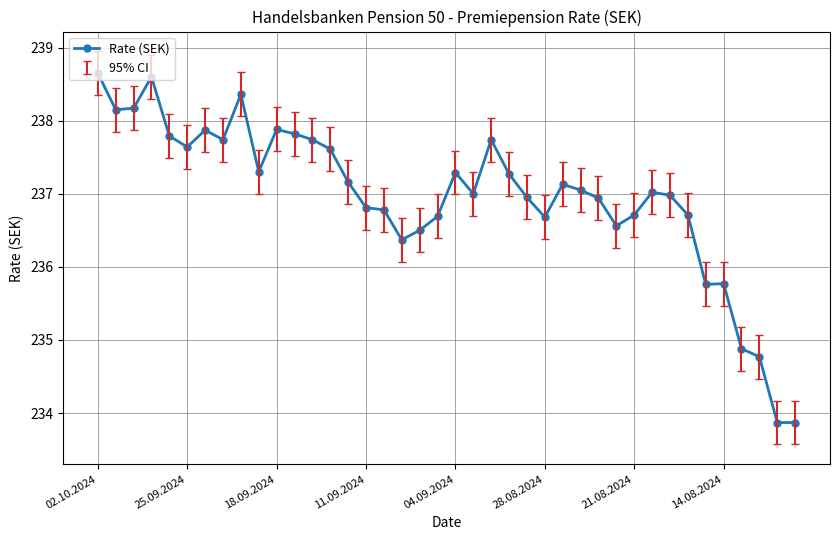

What is the difference between the maximum and second lowest values?

4.8